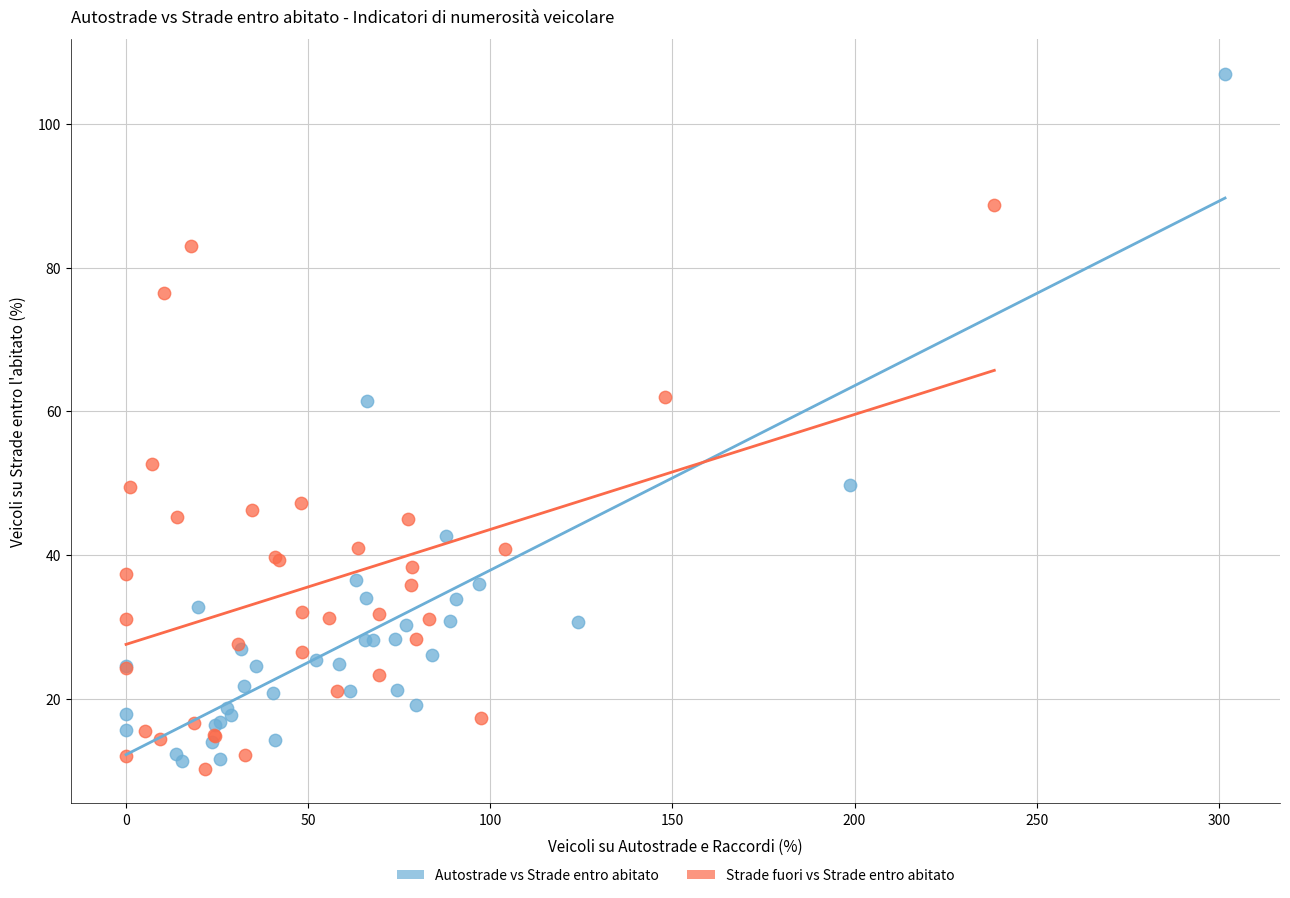

Which series reaches the maximum Y coordinate?

Autostrade vs Strade entro abitato